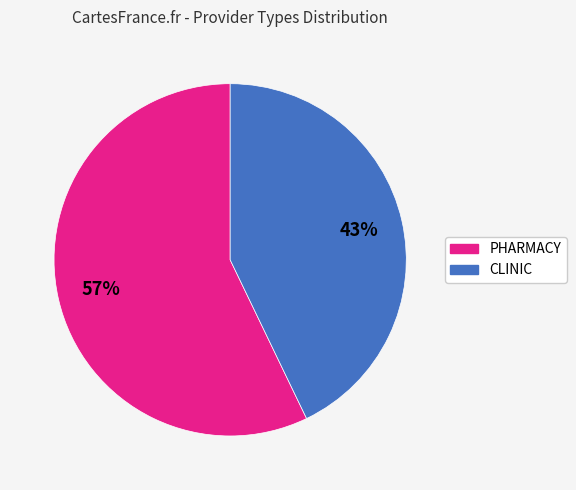

The CLINIC slice represents 43% of the pie. True or false?

True